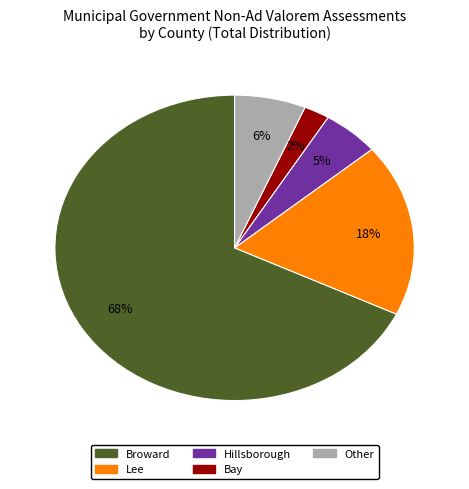

To the nearest percent, what is the average slice percentage?

20%